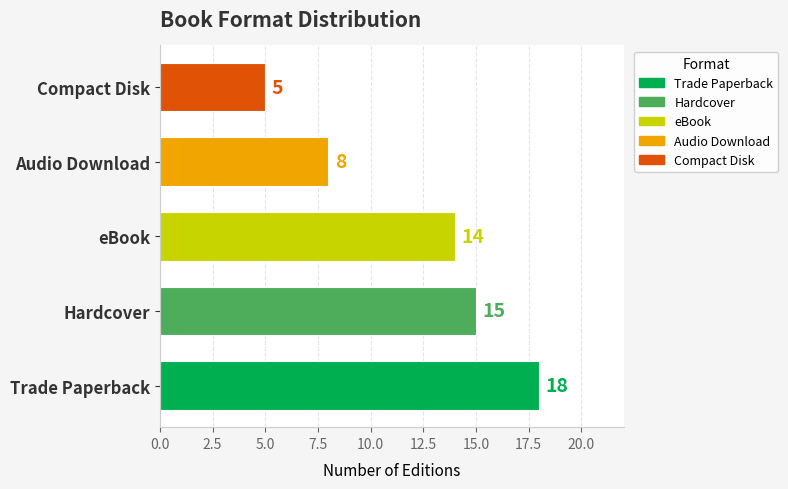

Approximately how many times larger is the value at Audio Download compared to Hardcover?

0.5